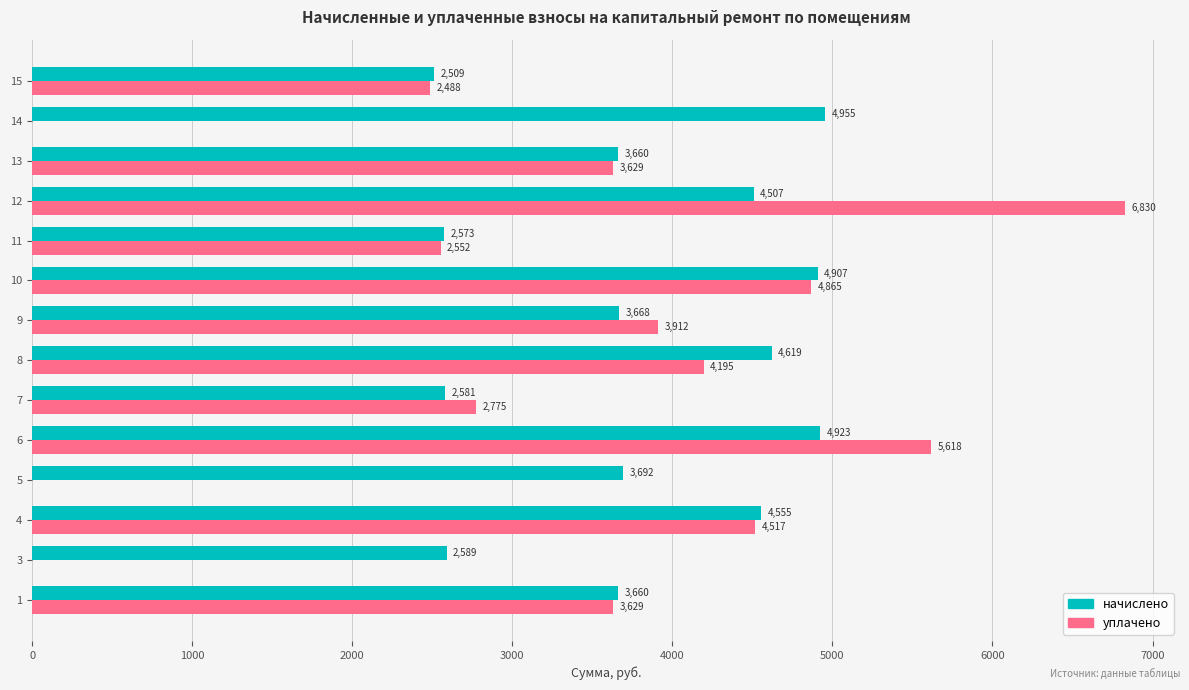

At which category is the sum across all series the highest?

12